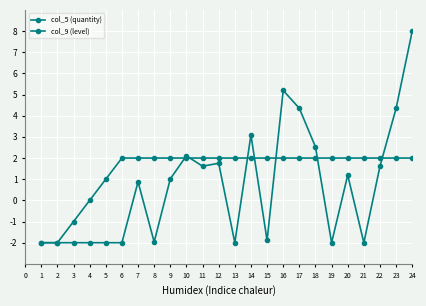

How many lines are shown in the chart?

2